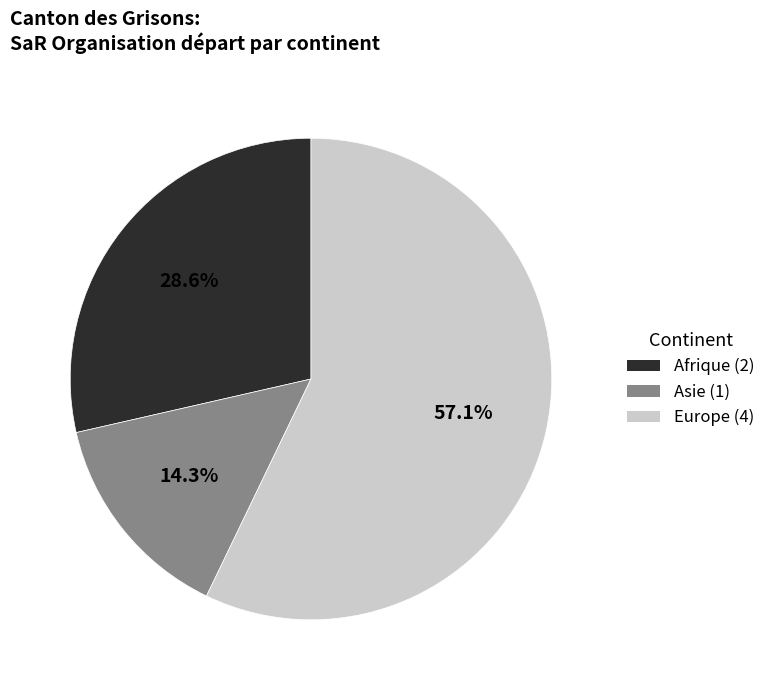

What is the smallest slice in the pie chart?

Asie